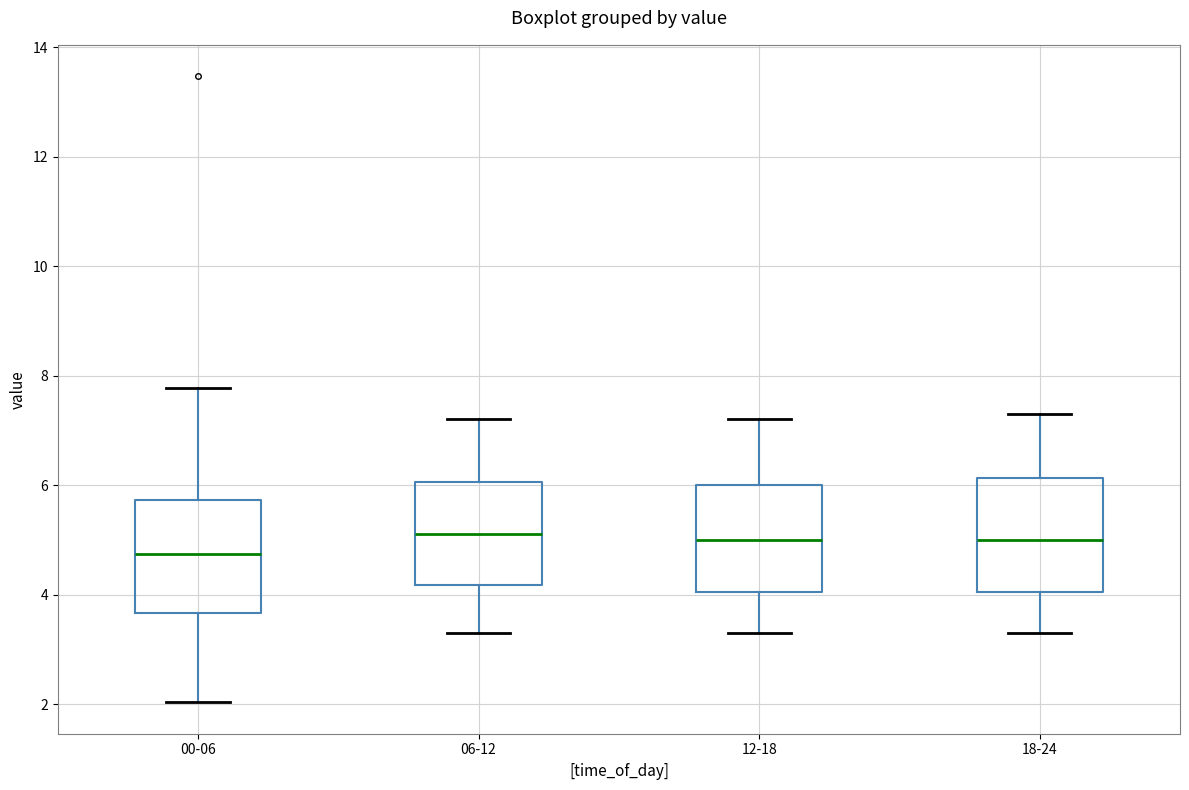

Reading left to right, read every box against the y-axis: the position of its median line, the range the box covers, and the ends of its whiskers. The values are not printed on the chart, so give them approximately, as read against the axis.

00-06: median 4.8, box 3.6 to 5.8, whiskers 2.0 to 7.8
06-12: median 5.2, box 4.2 to 6.0, whiskers 3.4 to 7.2
12-18: median 5.0, box 4.0 to 6.0, whiskers 3.4 to 7.2
18-24: median 5.0, box 4.0 to 6.2, whiskers 3.4 to 7.4